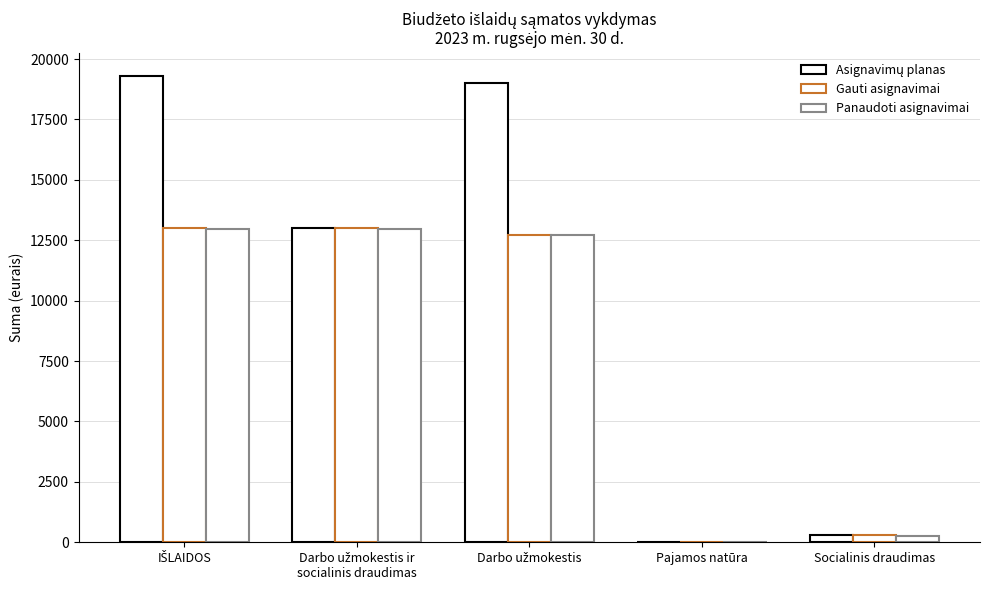

Does the chart contain stacked bars?

No